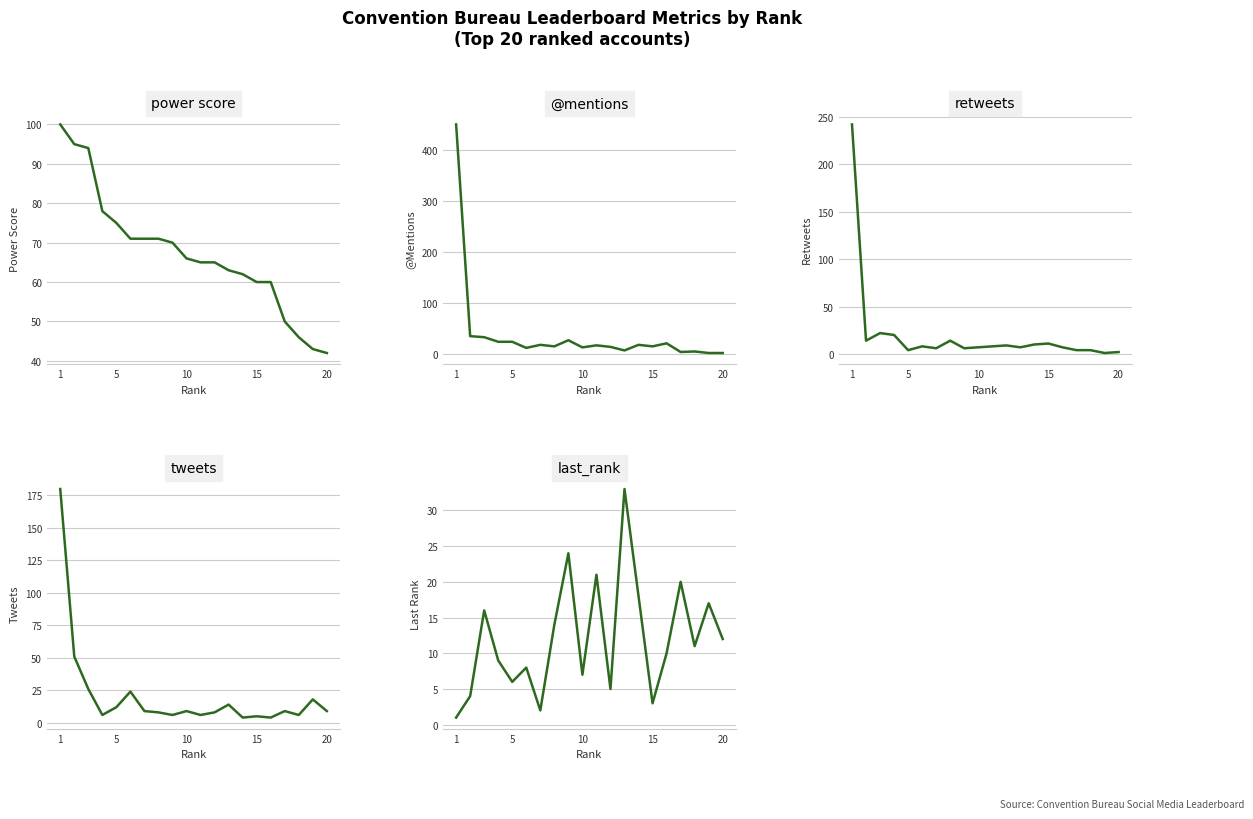

At which category does the chart reach its peak across all series?

1